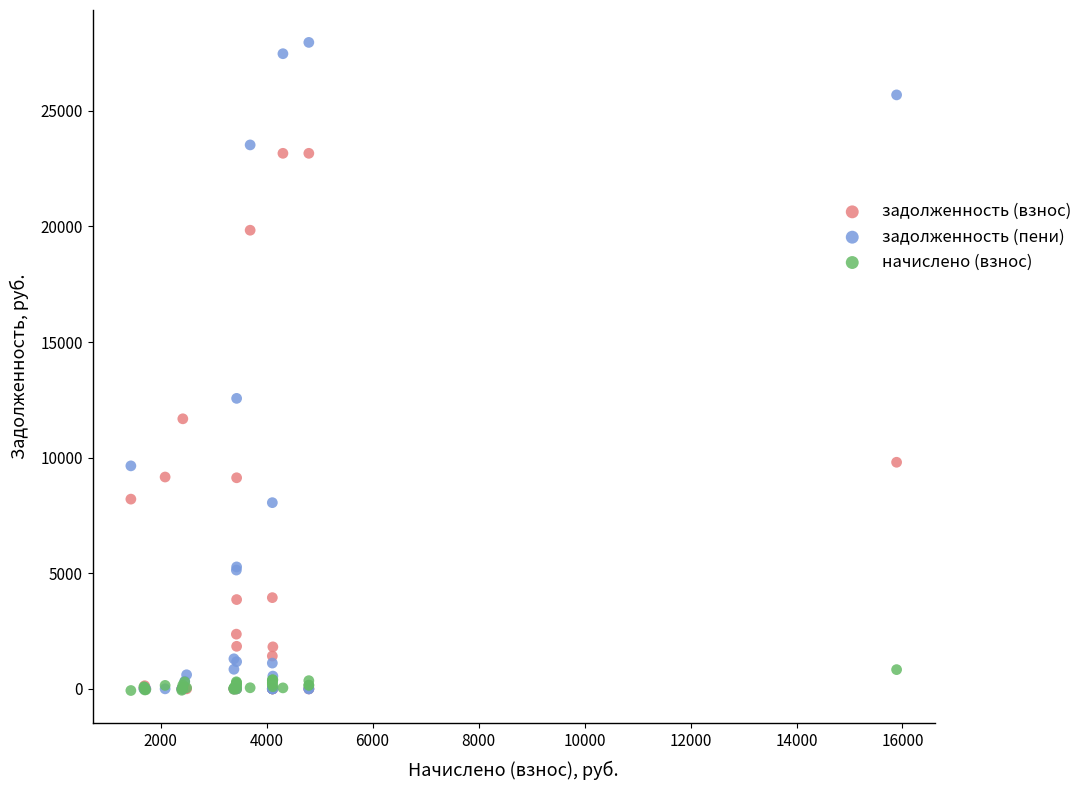

What are all the series names shown in the legend?

задолженность (взнос), задолженность (пени), начислено (взнос)